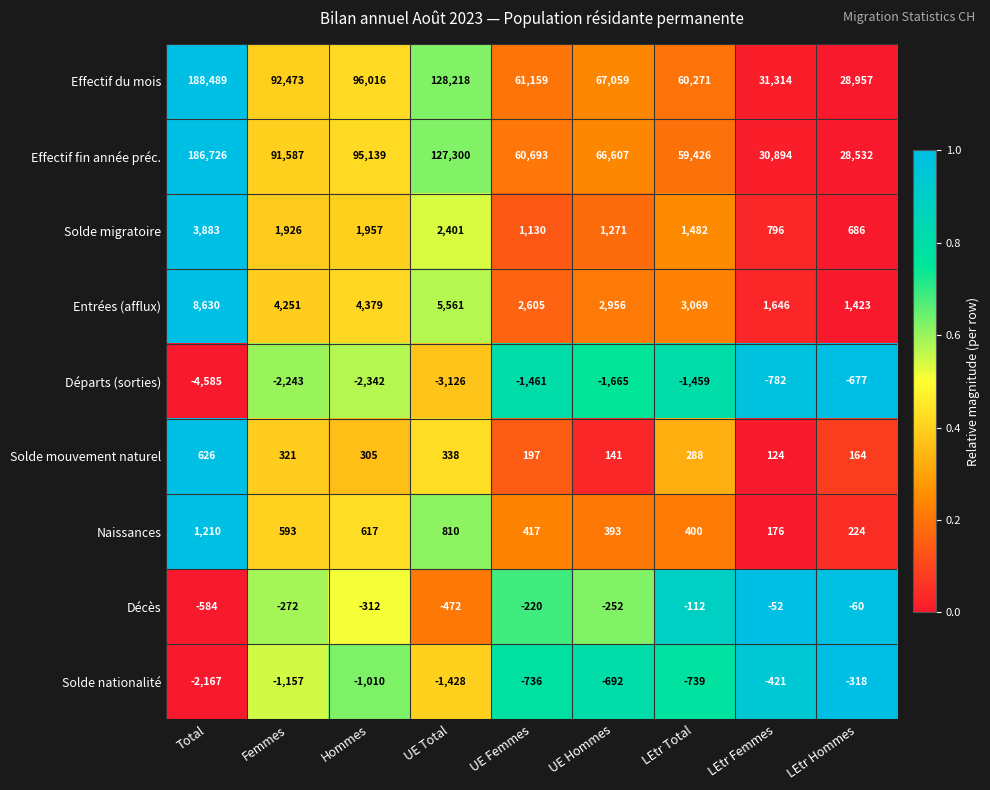

What is the total value across all series at LEtr Total?

122626